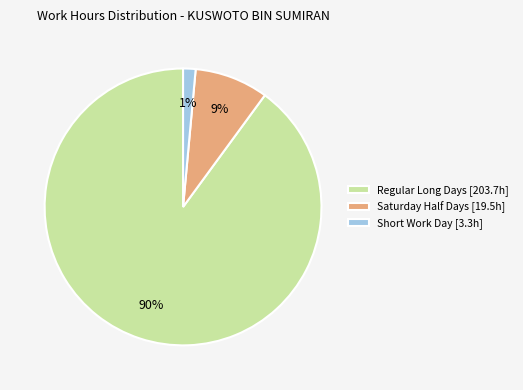

Count the number of slices in the pie.

3